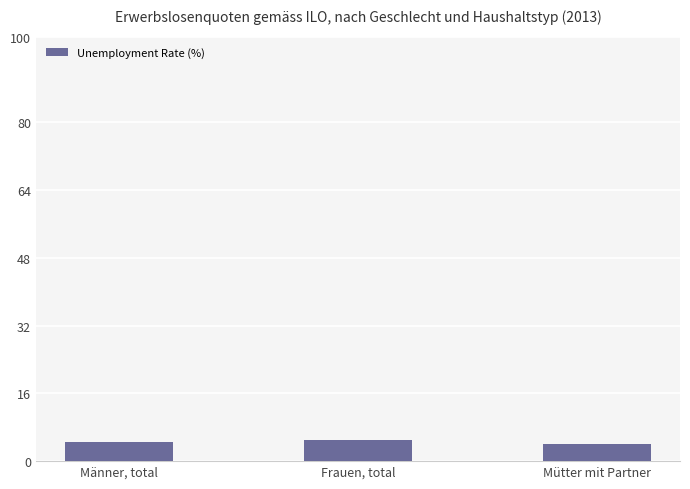

What is the minimum value shown in the chart?

4.2